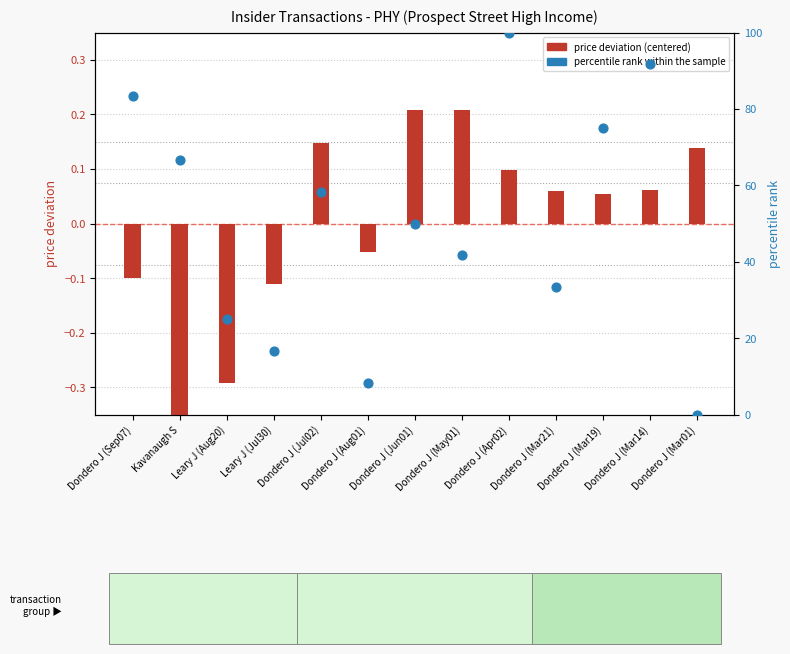

At which category is the sum across all series the highest?

Dondero J (Apr02)